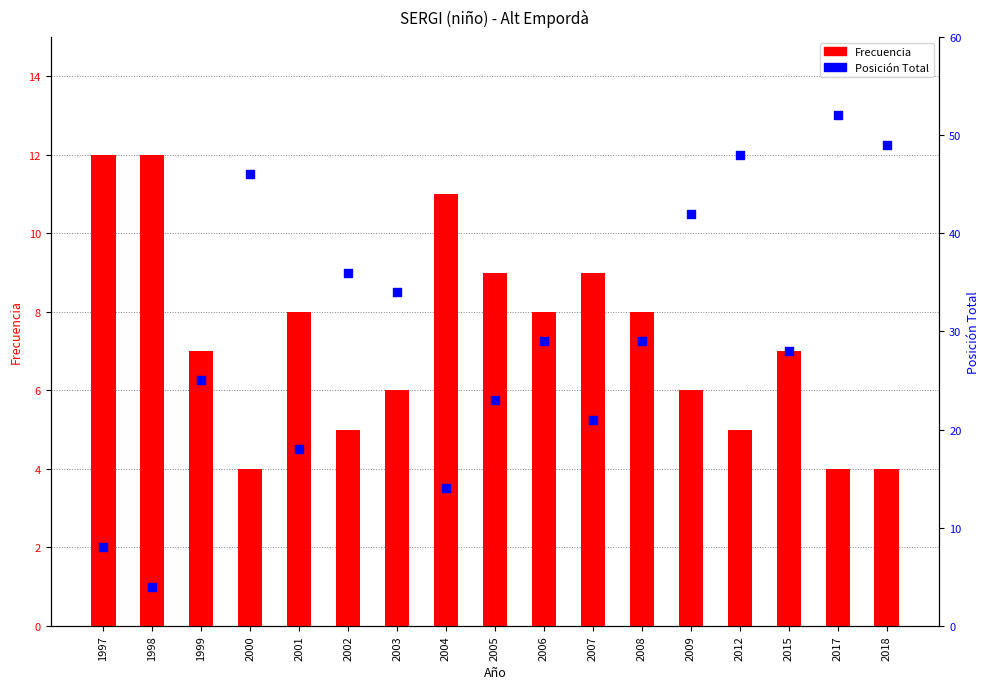

Which series has the largest total across all categories?

Posición Total